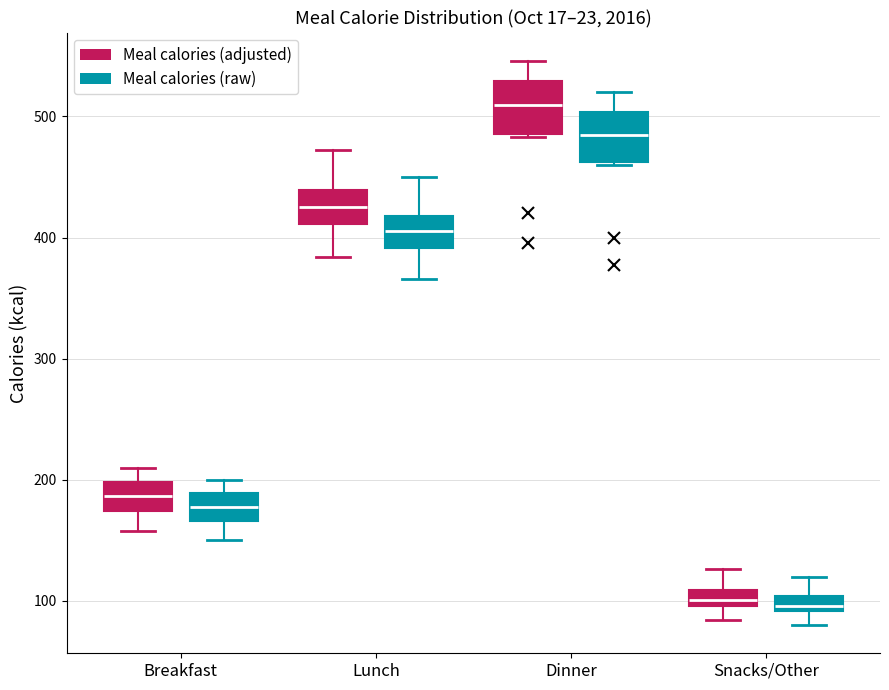

Where is the lower edge of the box for Breakfast (Meal calories (adjusted)) on the y-axis? The values are not printed on the chart, so give them approximately, as read against the axis.

170